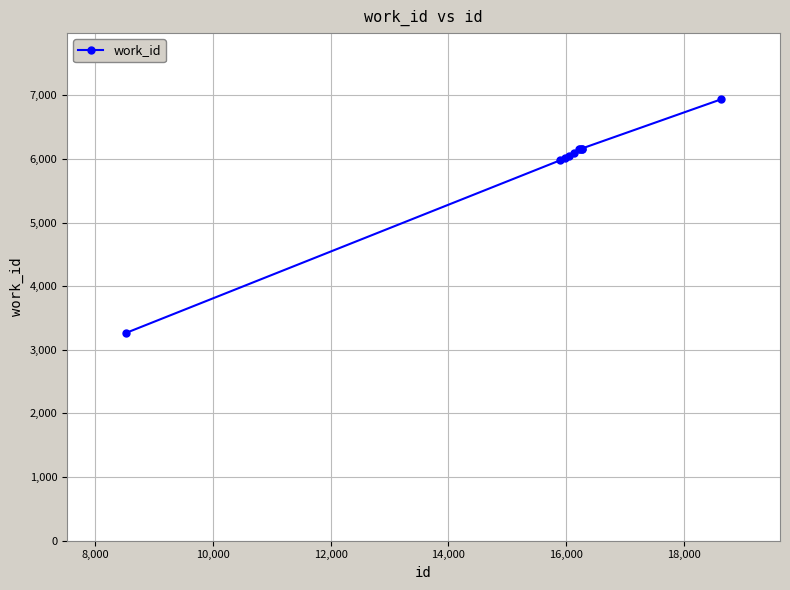

How many series are shown in this chart?

1